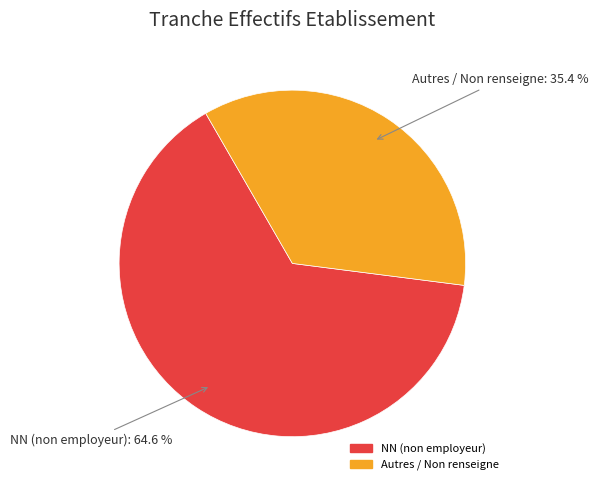

Does any single category account for the majority?

Yes